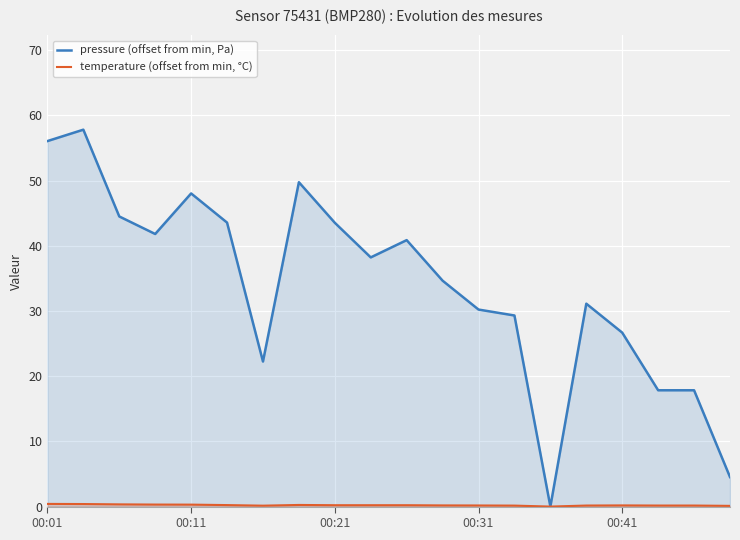

Which series has the largest range (max minus min)?

pressure (offset from min, Pa)